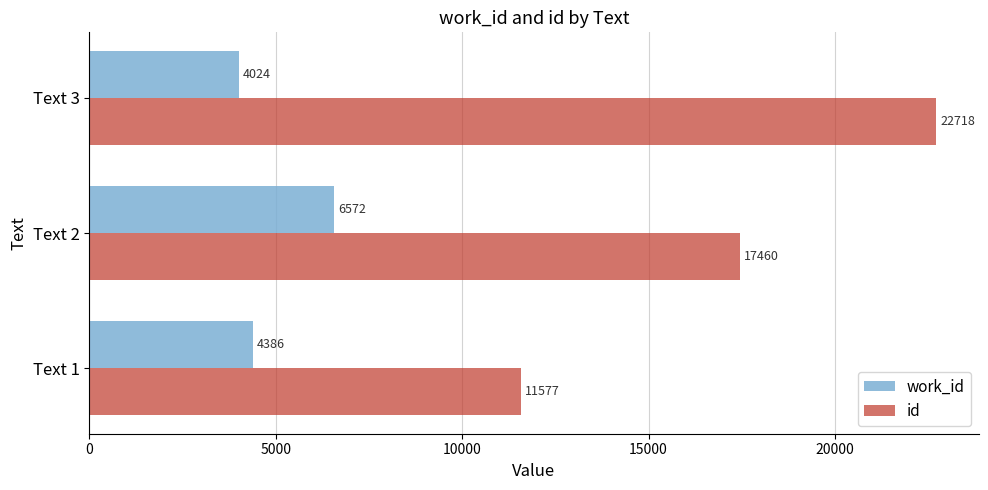

The value of work_id at Text 3 is 7199. True or false?

False